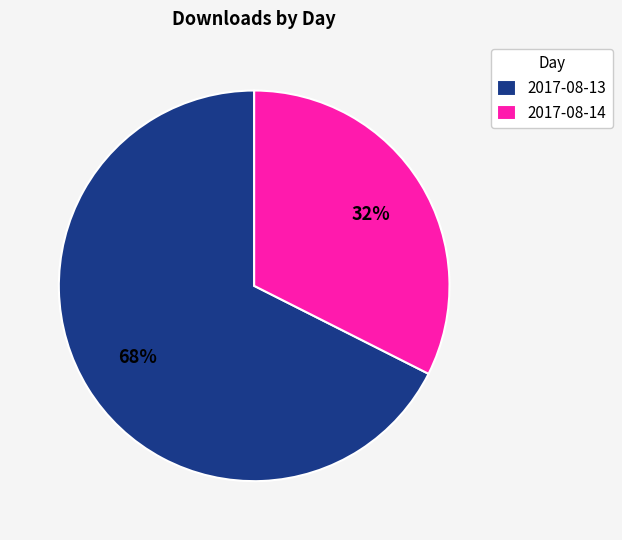

Is the sum of 2017-08-13 and 2017-08-14 greater than half?

Yes